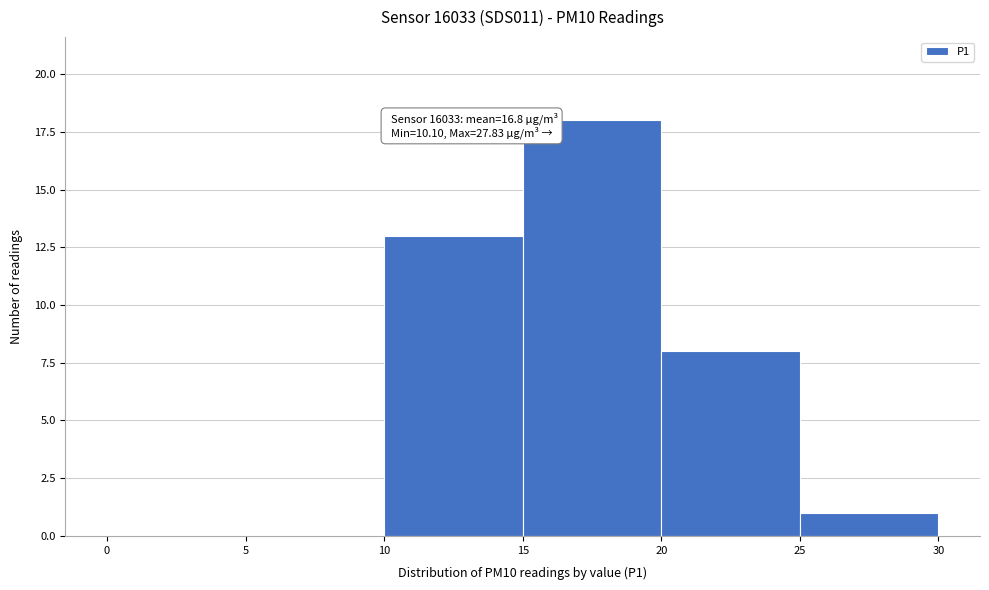

Over which range of the x-axis is the bar tallest?

15 to 20